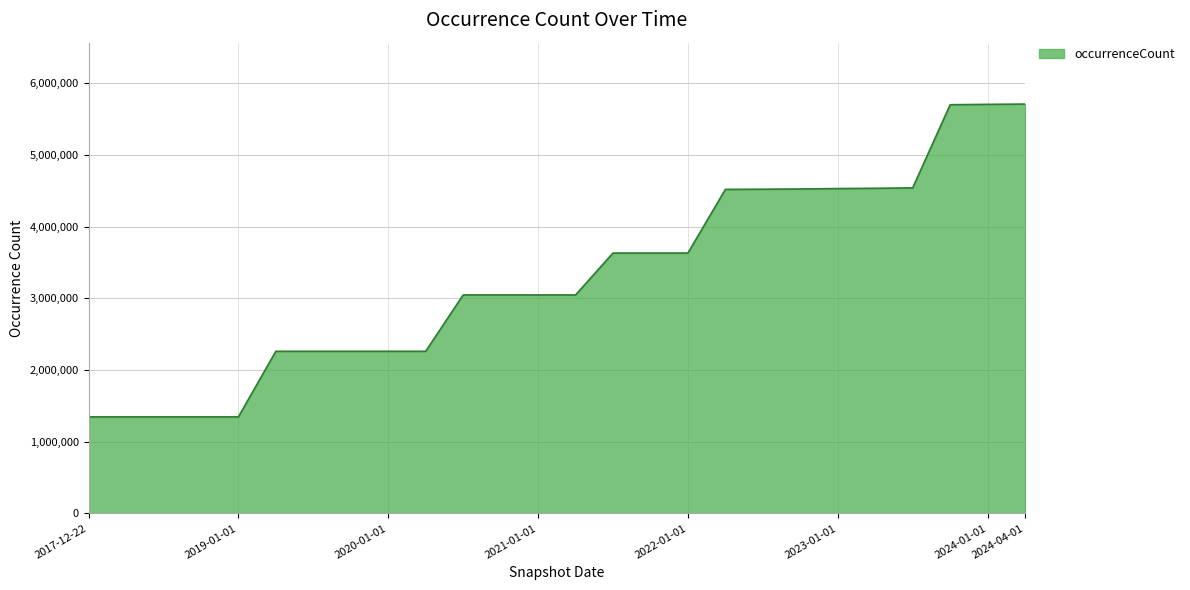

What is the difference between the maximum and minimum values?

4363293